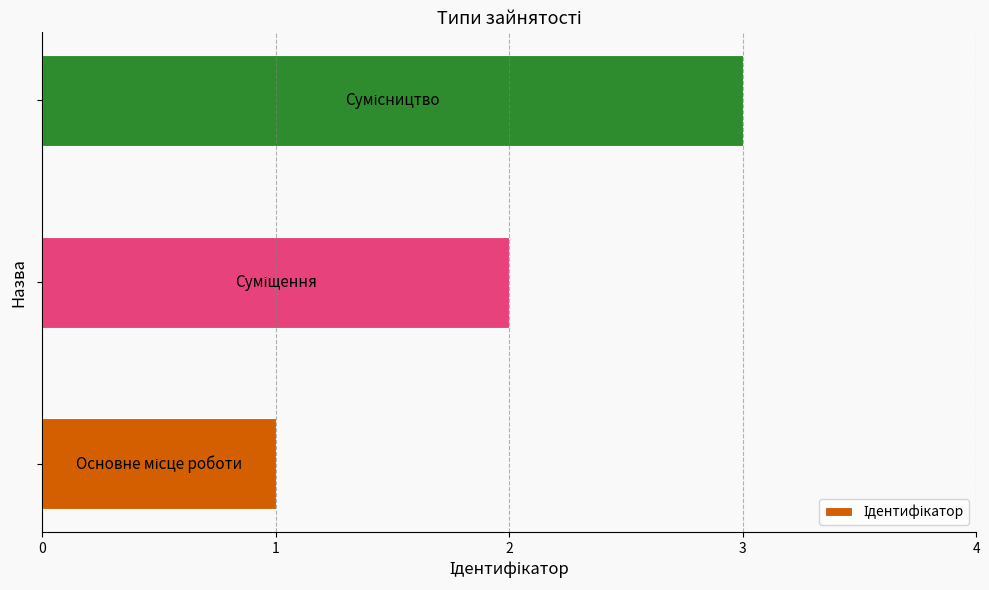

How many distinct data groups are displayed?

1